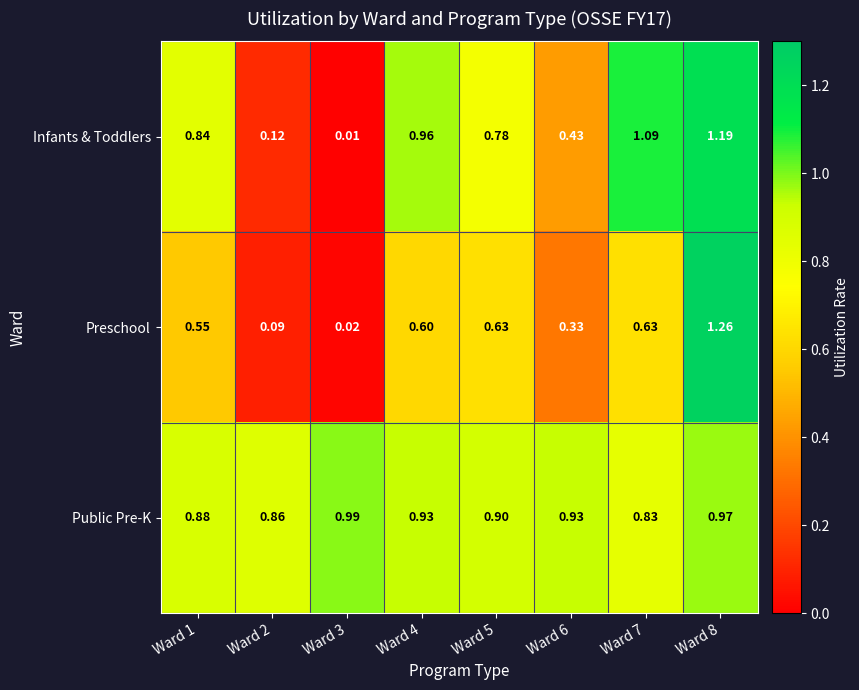

Between Ward 4 and Ward 6, which series saw the biggest shift?

Infants & Toddlers